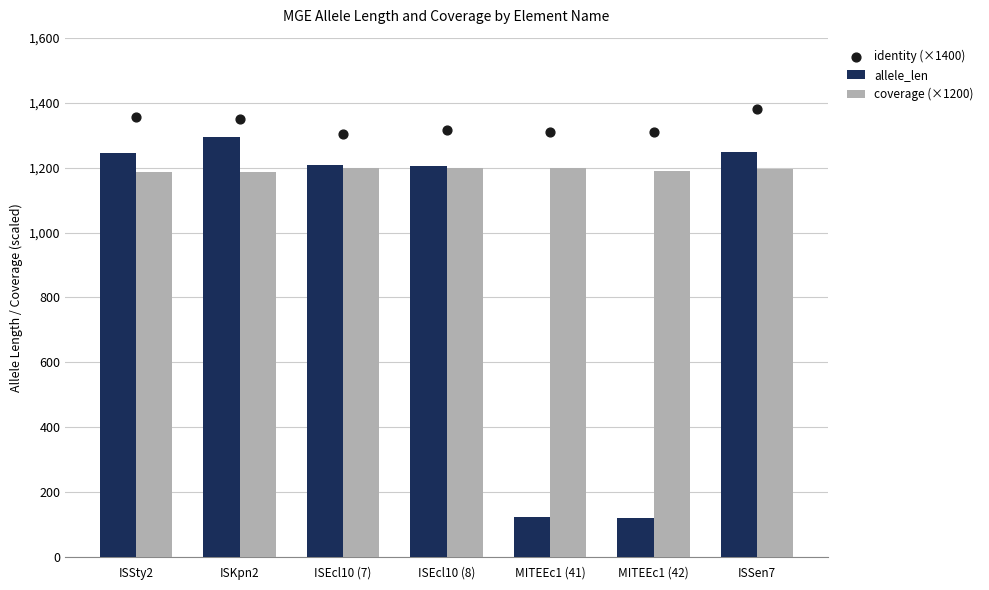

Which series has the widest spread of Y values?

allele_len